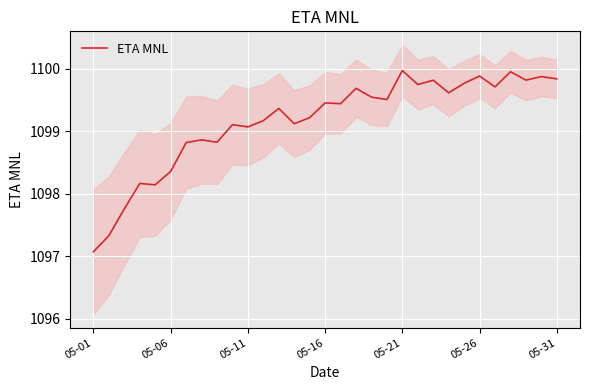

What is the minimum value shown in the chart?

1097.1